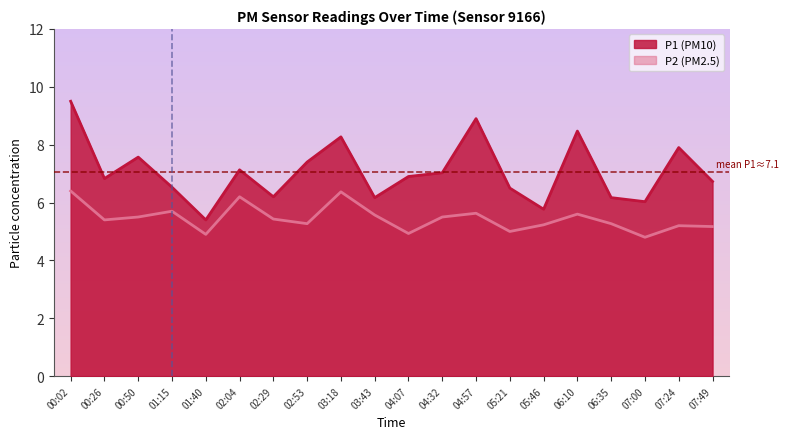

Is the value of P1 at 02:04 greater than the value of P2 at 07:49?

Yes